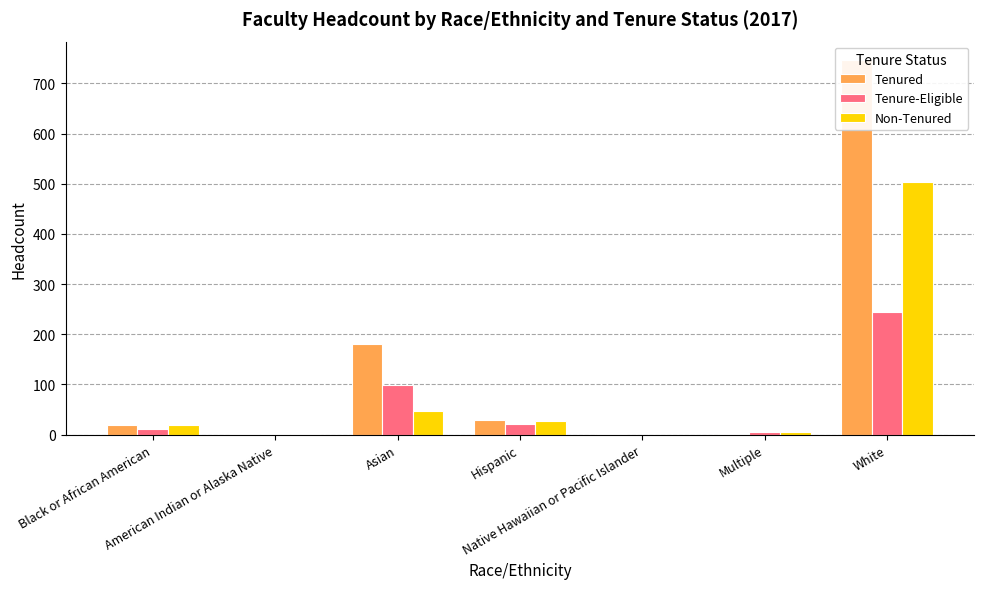

What is the average value of the Tenure-Eligible series?

55